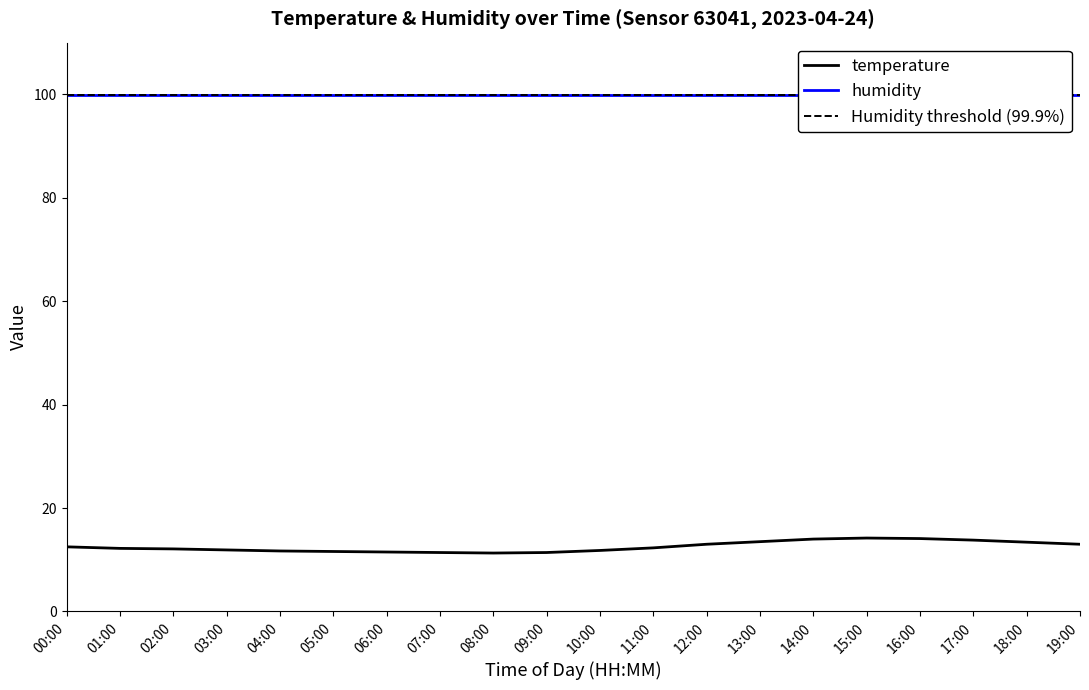

What is the highest value of the temperature series?

14.2